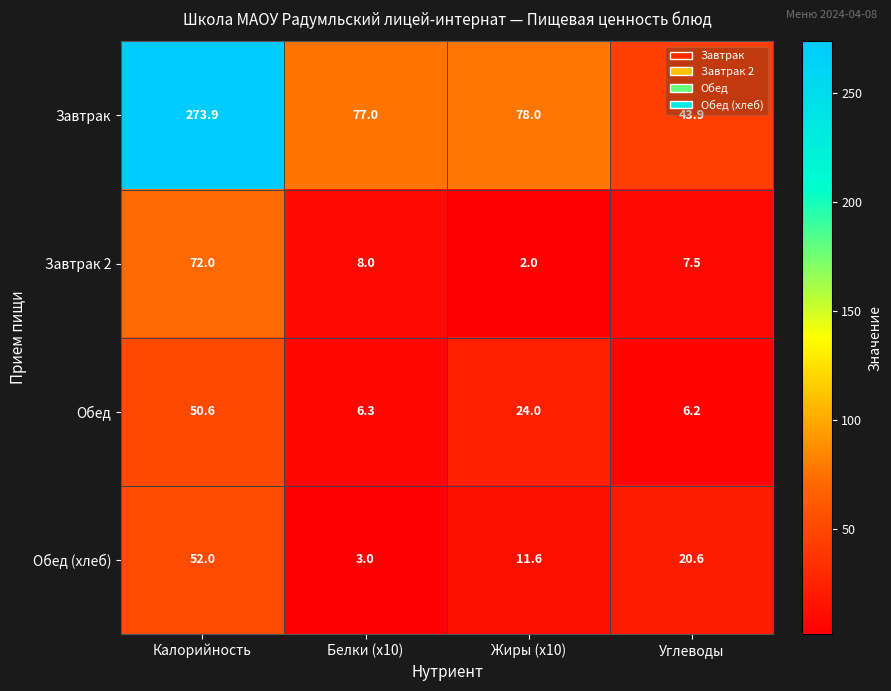

Reading left to right, what are all the values shown in this chart?

Завтрак: Калорийность=273.9	Белки (x10)=77.0	Жиры (x10)=78.0	Углеводы=43.9
Завтрак 2: Калорийность=72.0	Белки (x10)=8.0	Жиры (x10)=2.0	Углеводы=7.5
Обед: Калорийность=50.6	Белки (x10)=6.3	Жиры (x10)=24.0	Углеводы=6.2
Обед (хлеб): Калорийность=52.0	Белки (x10)=3.0	Жиры (x10)=11.6	Углеводы=20.6